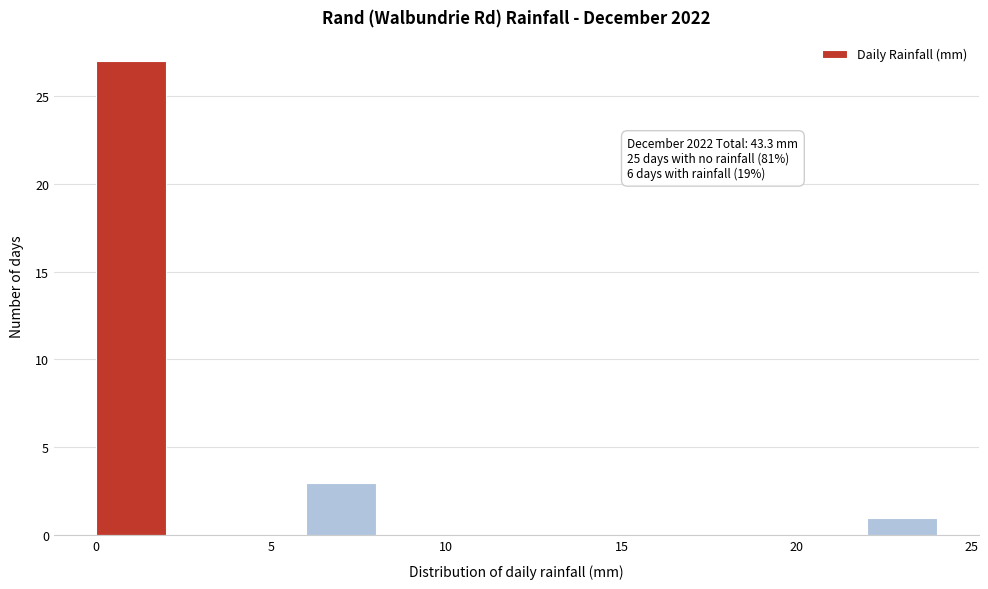

Over which range of the x-axis is the bar tallest?

0 to 2